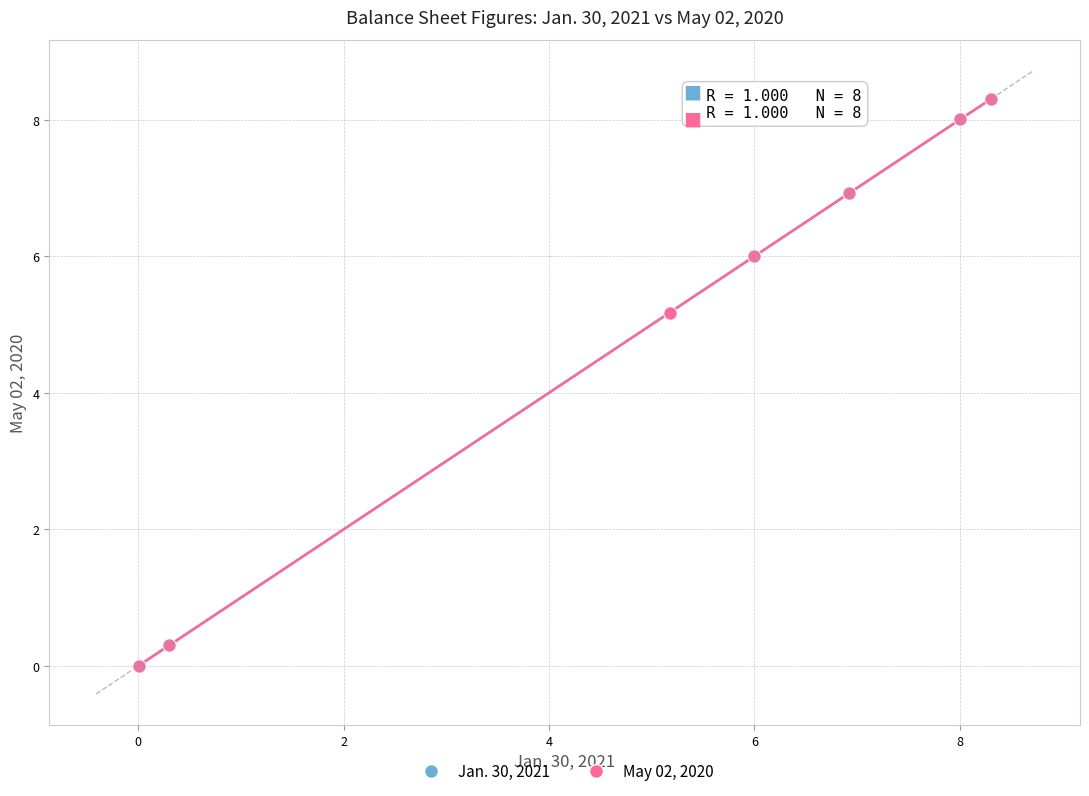

What are all the series names shown in the legend?

Jan. 30, 2021, May 02, 2020